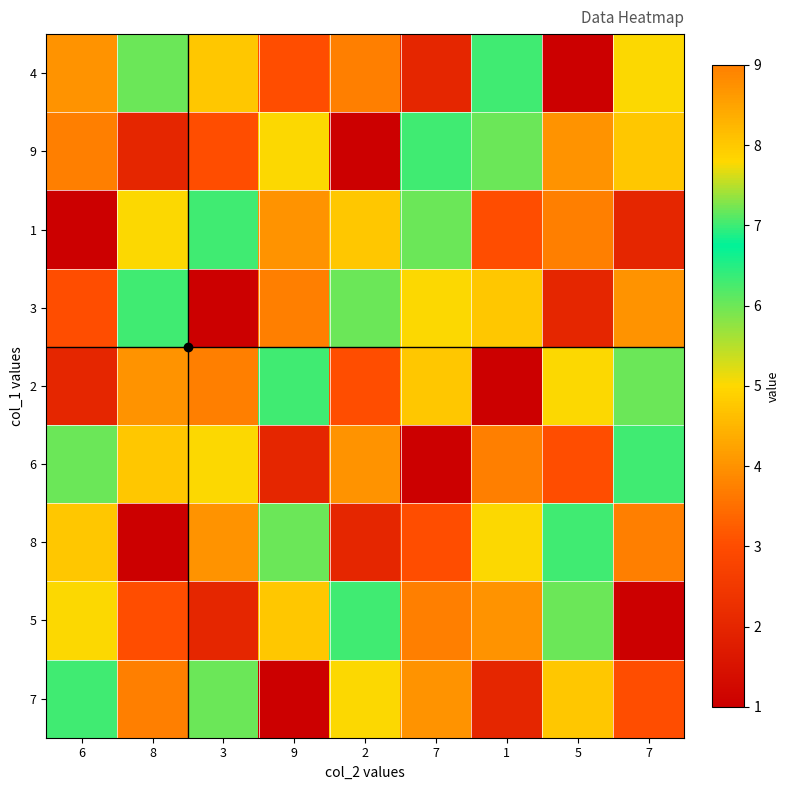

At how many categories does at least one series exceed 6?

9